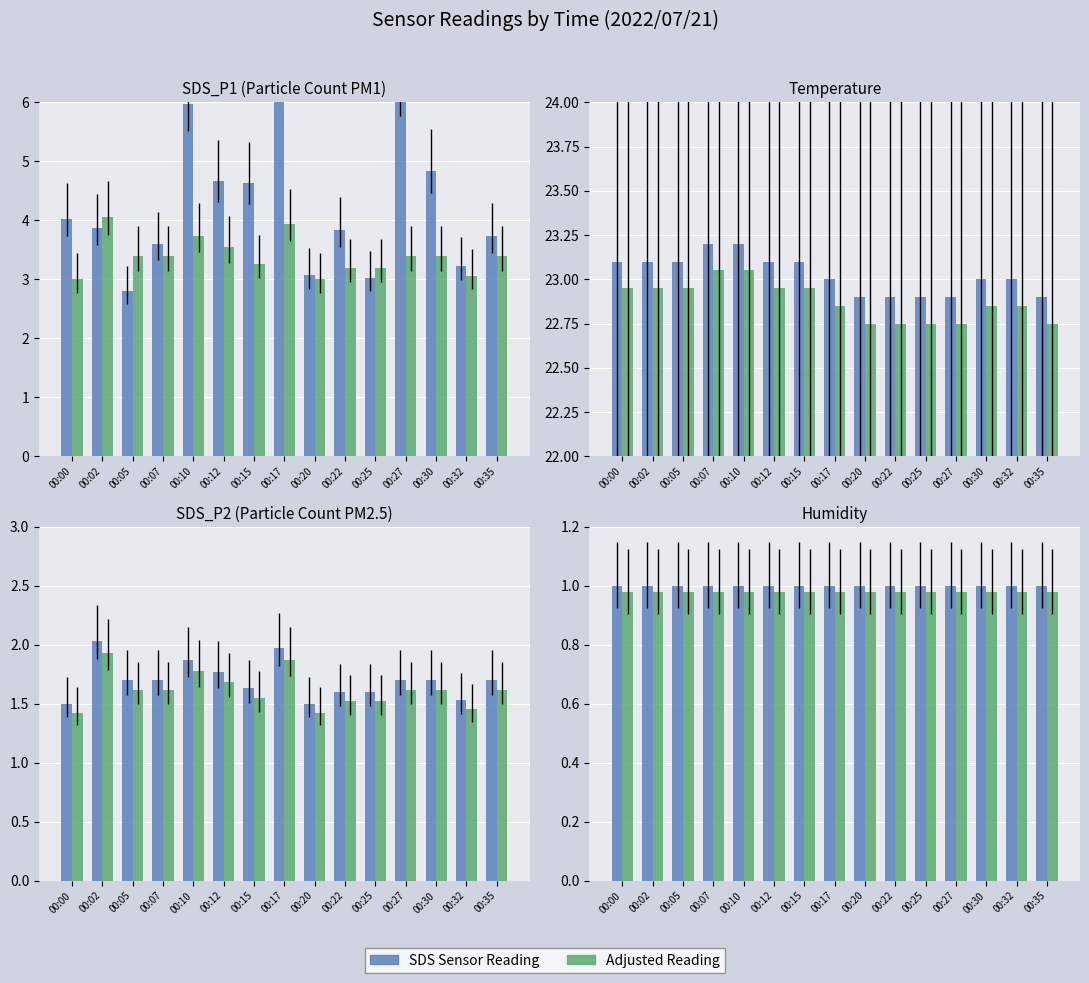

Which series changed the most between 00:05 and 00:35?

SDS Sensor Reading